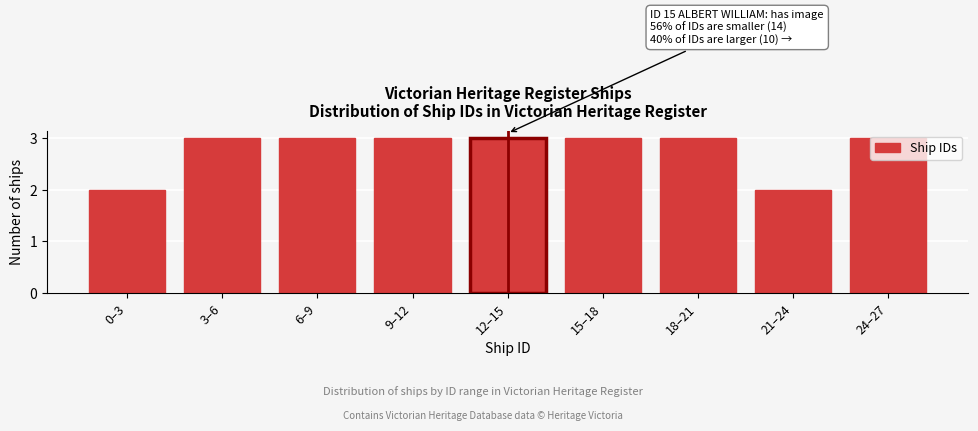

What is the sum of all values?

25